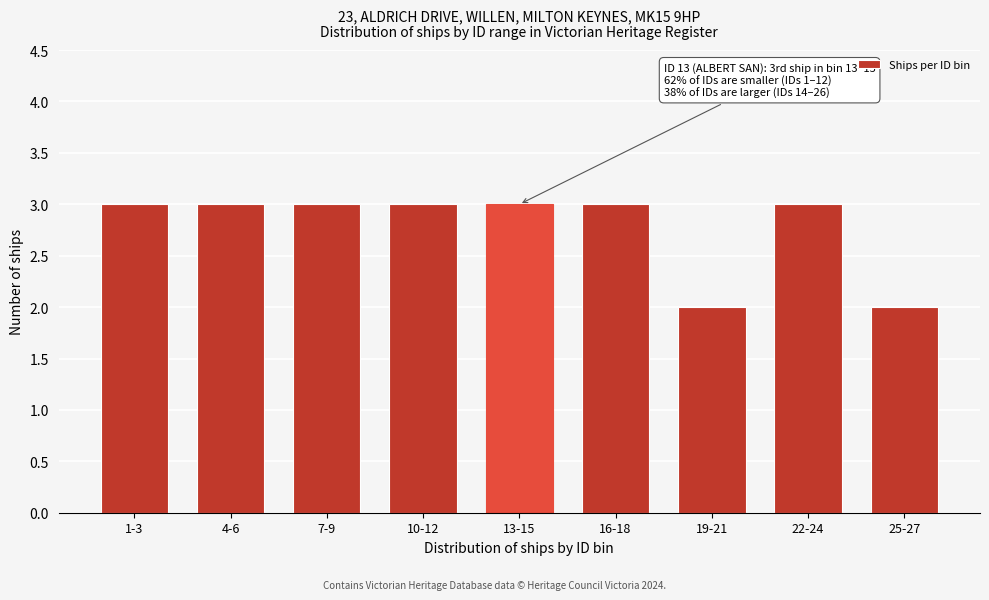

Reading right to left, what are all the values shown in this chart?

25-27=2	22-24=3	19-21=2	16-18=3	13-15=3	10-12=3	7-9=3	4-6=3	1-3=3